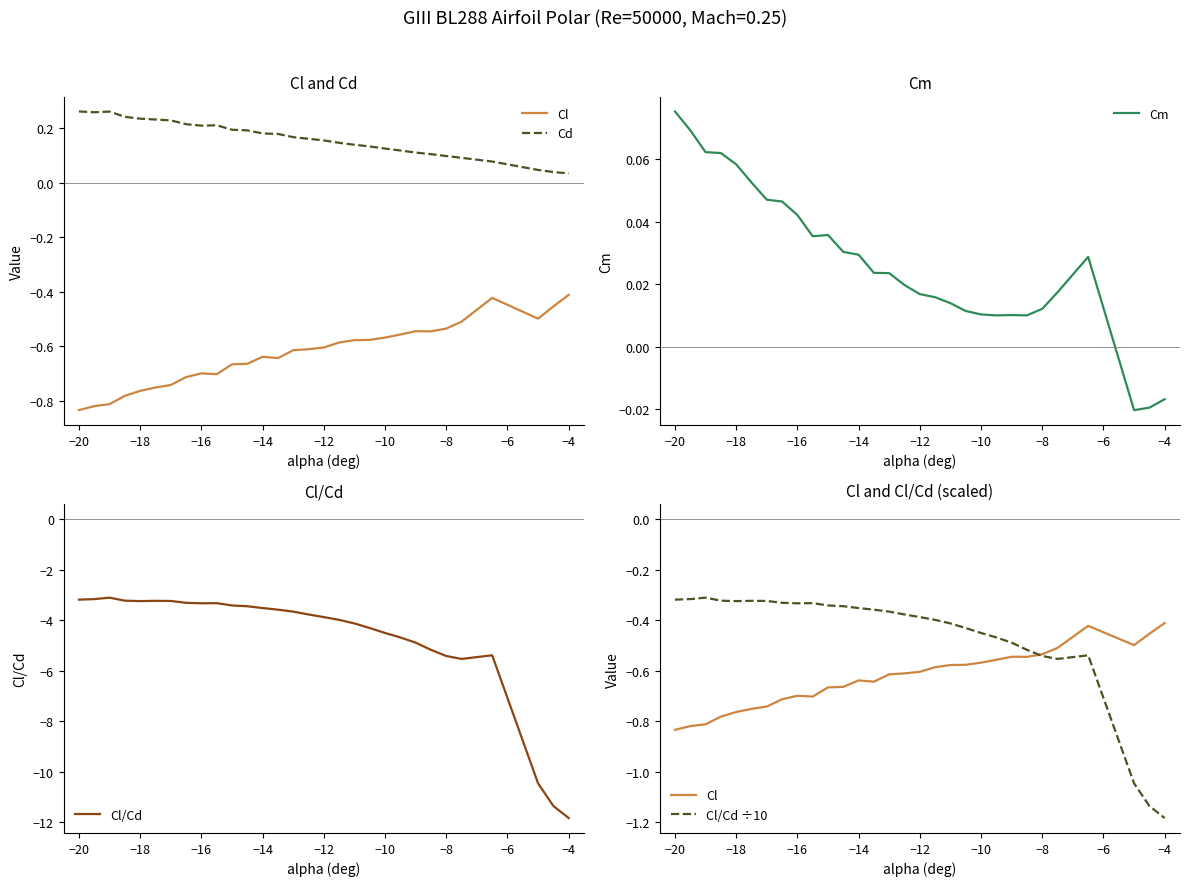

Which category has the highest value in the Cm series?

−20